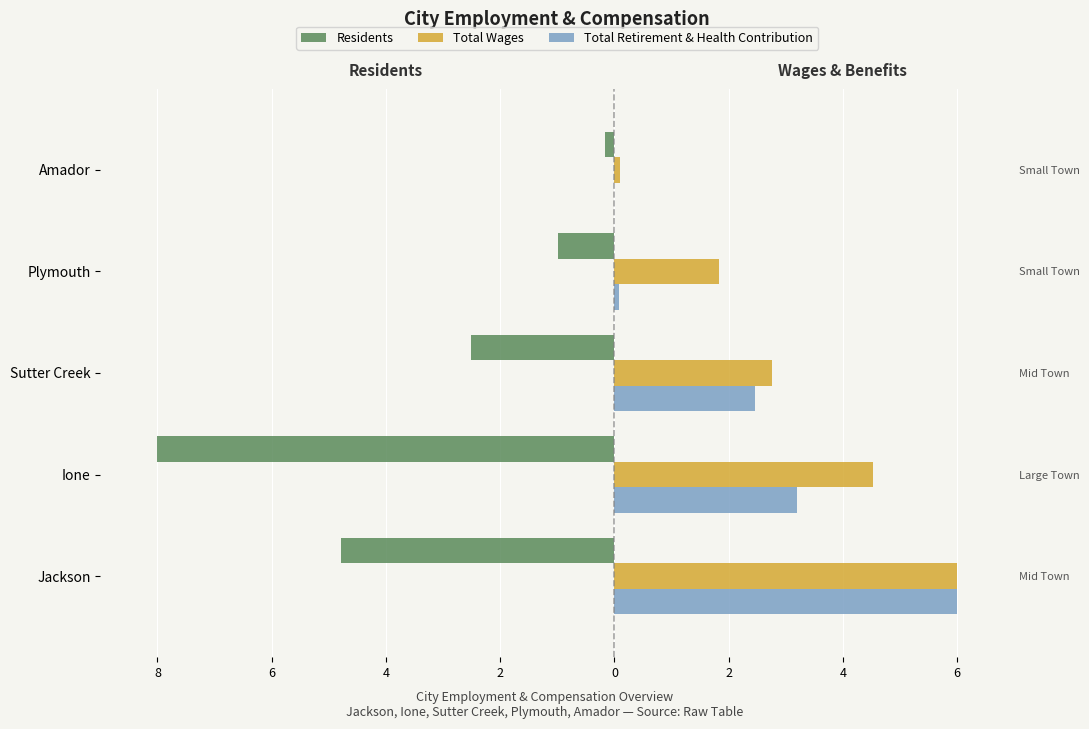

How many data points in Residents are above -2?

2